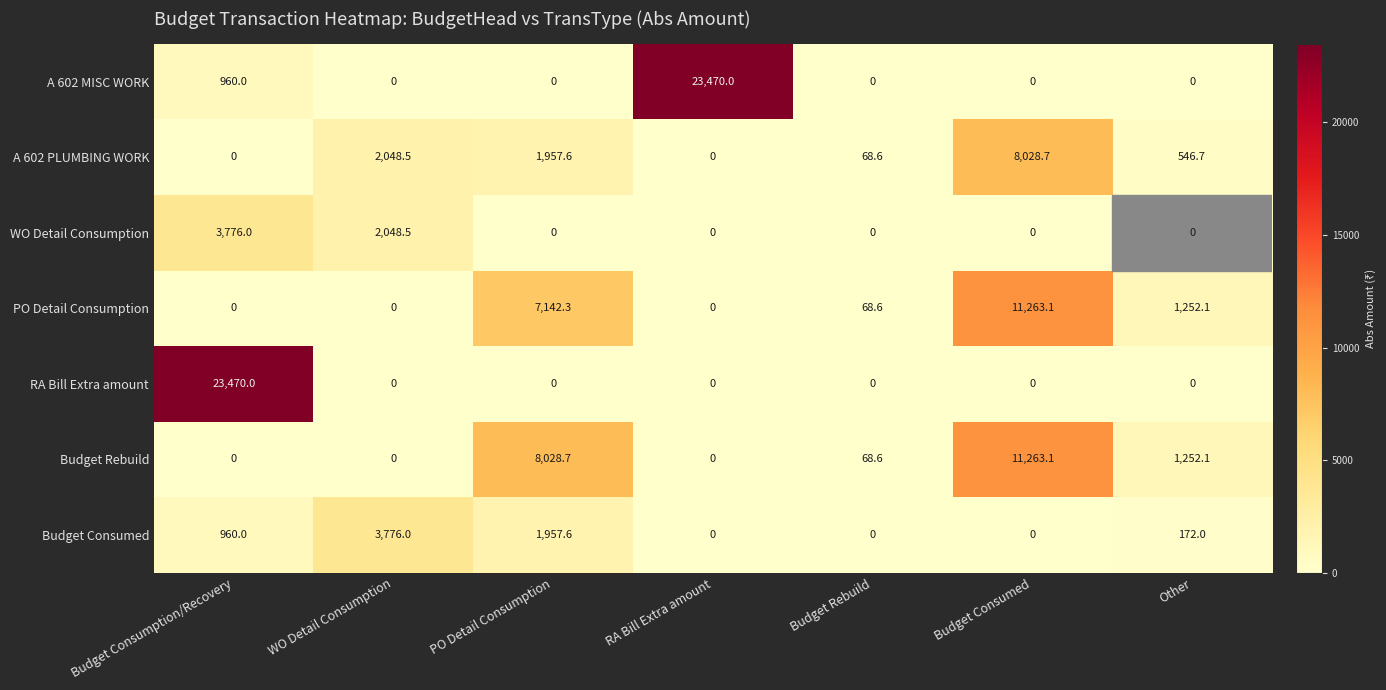

The value of A 602 PLUMBING WORK at Budget Rebuild is 26.8. True or false?

False